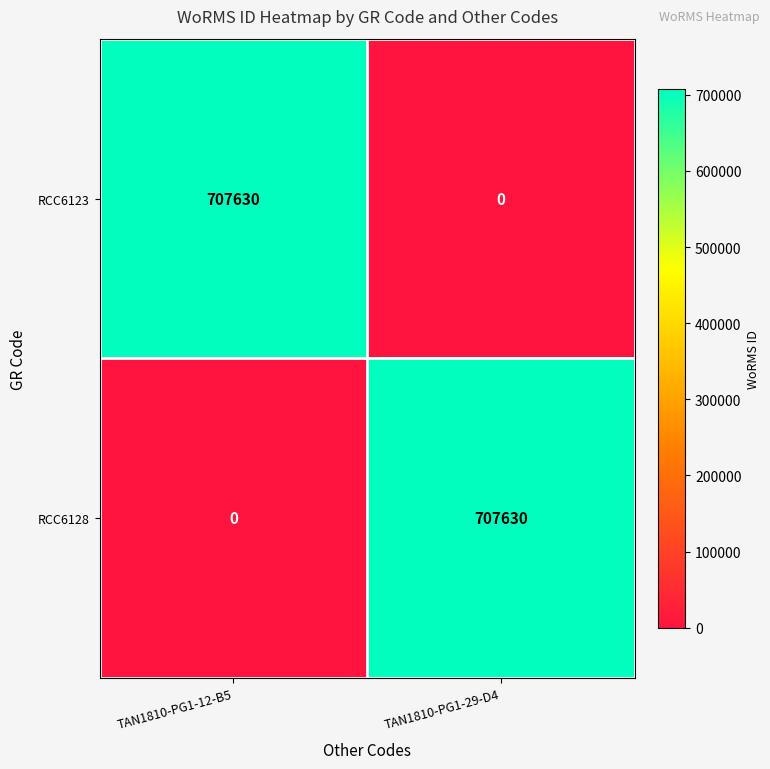

Is the value of RCC6128 at TAN1810-PG1-29-D4 greater than the value of RCC6123 at TAN1810-PG1-29-D4?

Yes